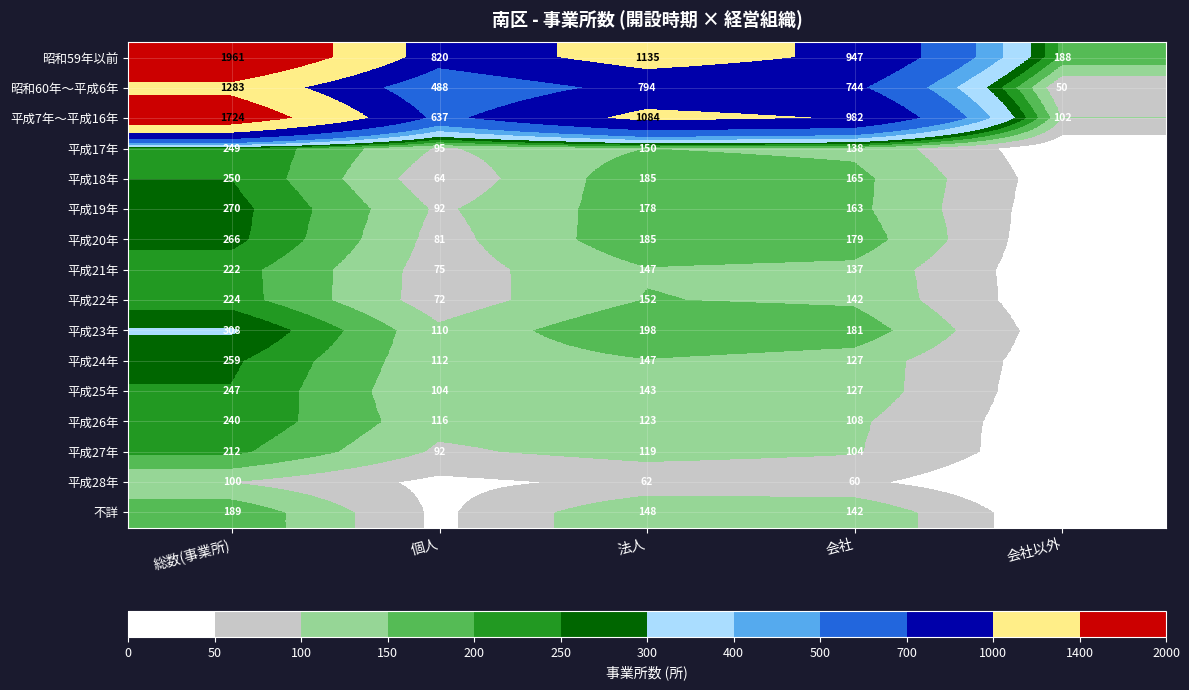

How many categories are shown in the chart?

5